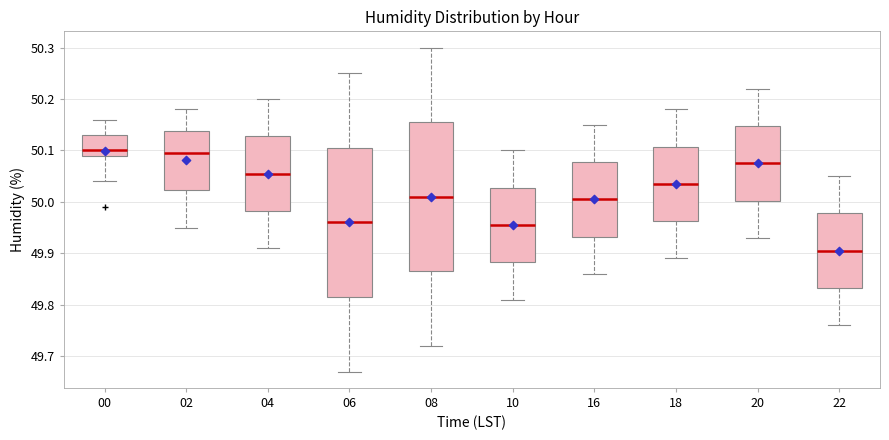

Which box's median line is the lowest?

22